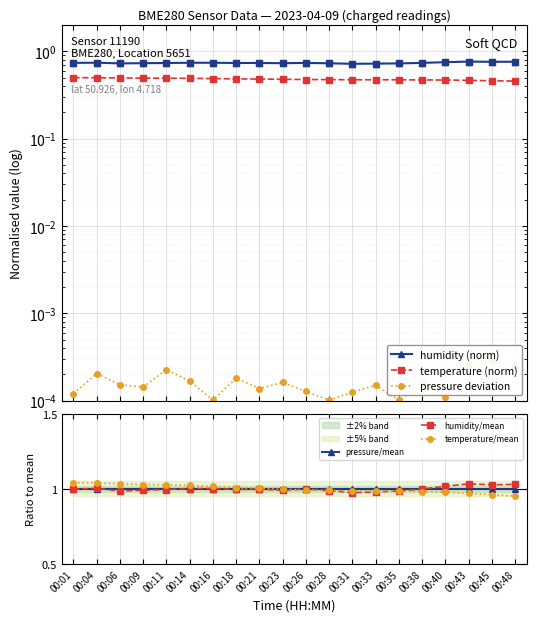

How many categories are shown in the chart?

20